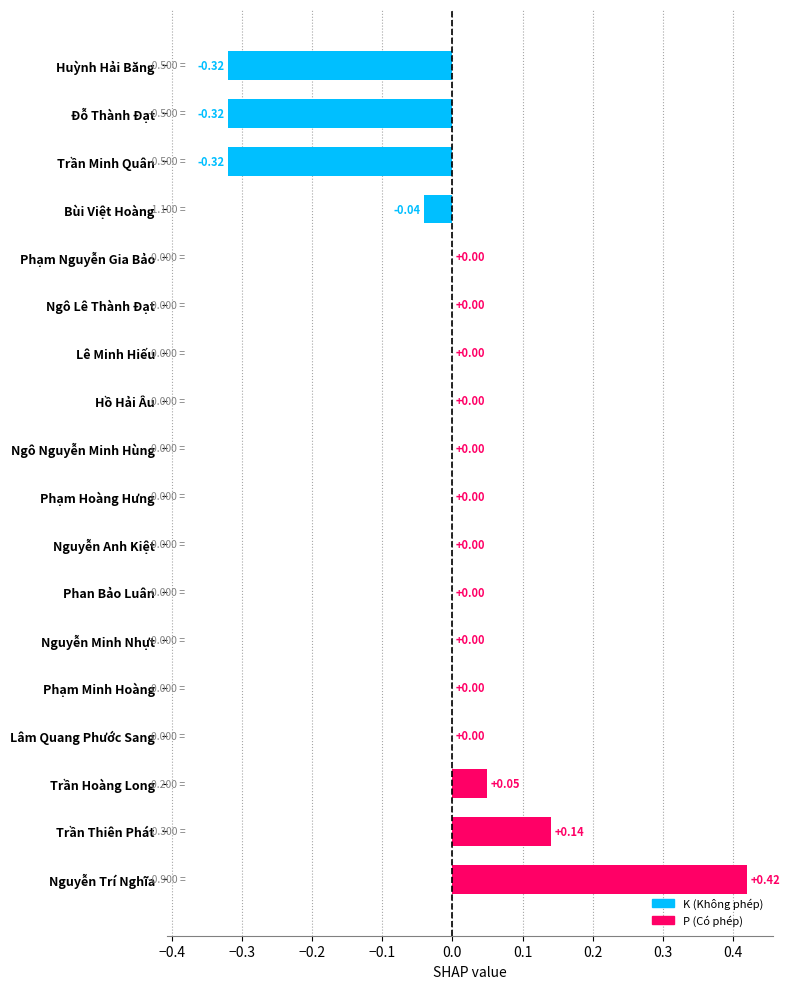

What is the sum of all values?

-0.4